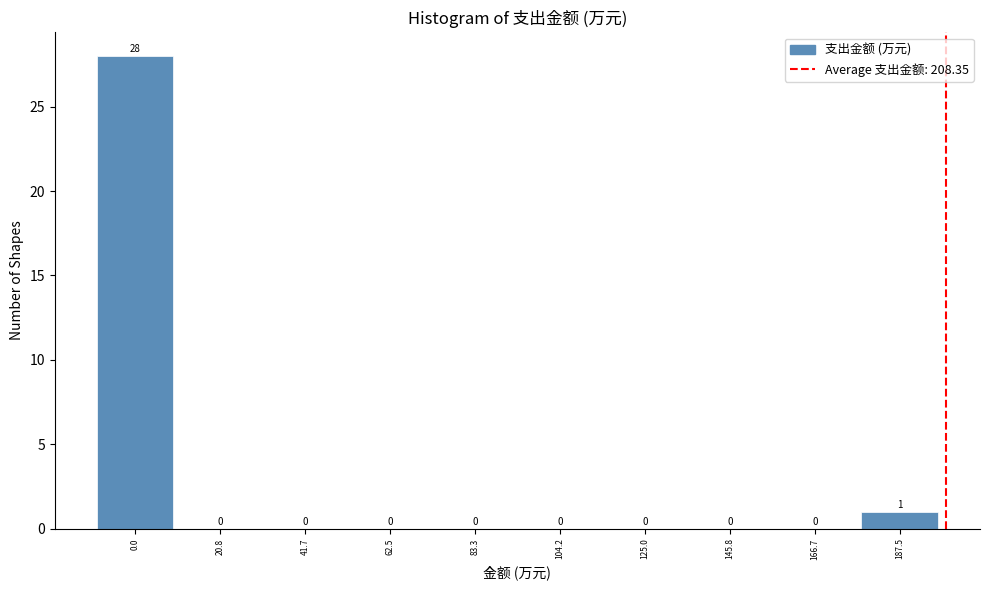

Reading left to right, what are all the values shown in this chart?

0.0=28	20.8=0	41.7=0	62.5=0	83.3=0	104.2=0	125.0=0	145.8=0	166.7=0	187.5=1